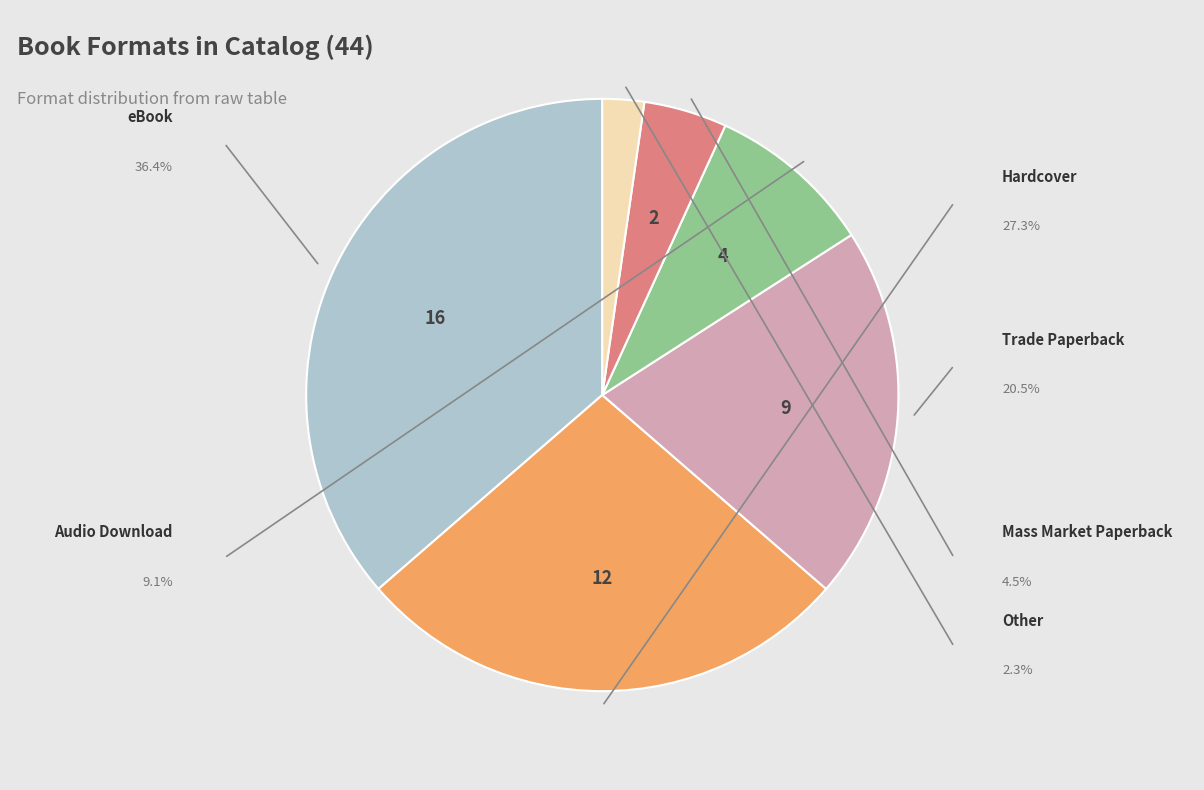

Count the number of slices in the pie.

6